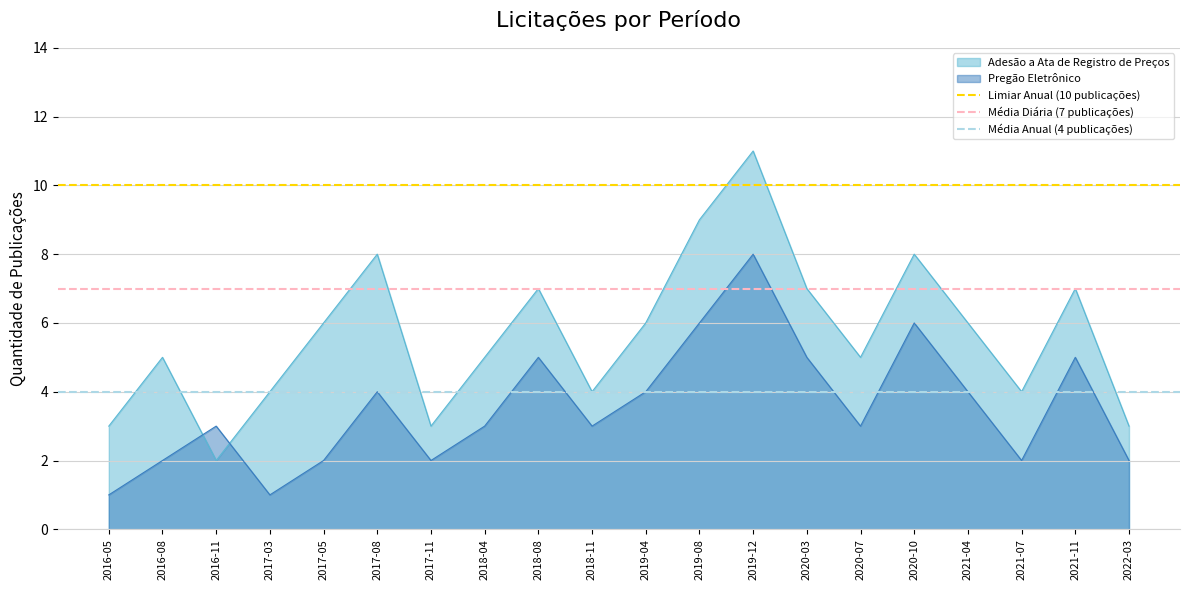

At which label does Adesão a Ata de Registro de Preços reach its minimum?

2016-11